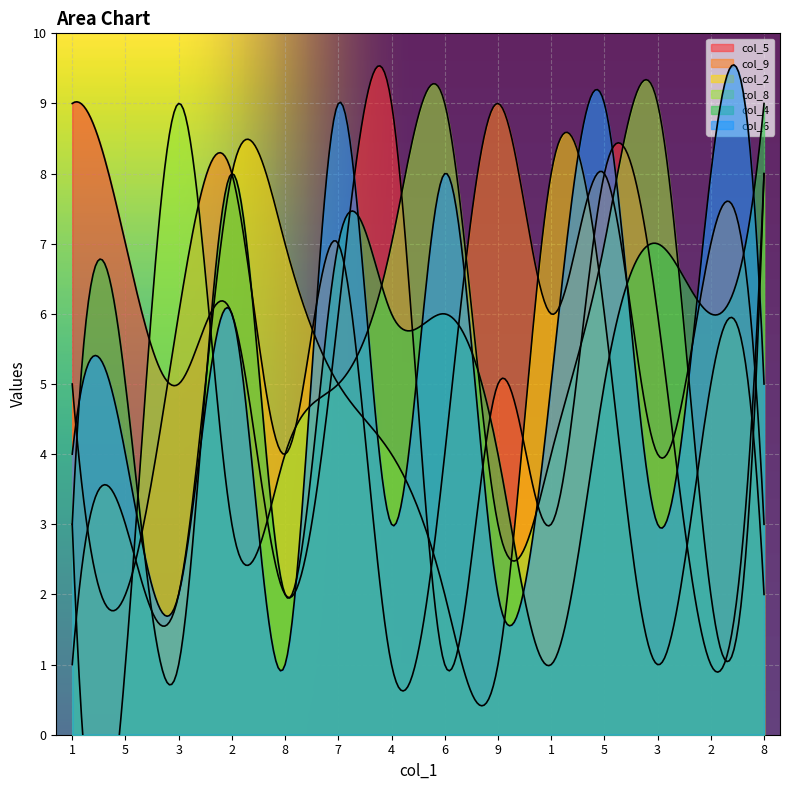

Count the number of categories in the chart.

14